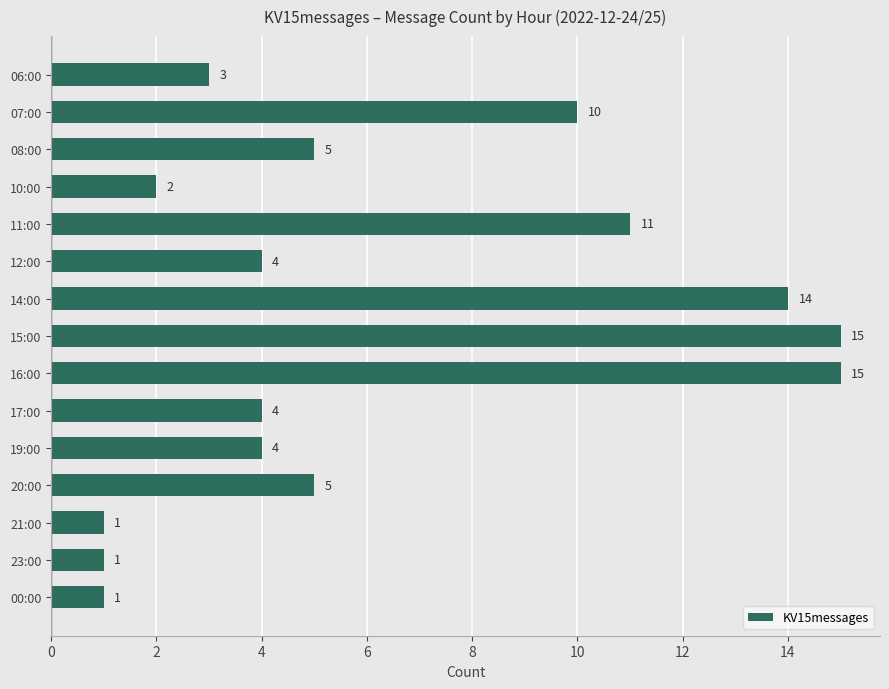

What is the change in value from 08:00 to 14:00?

+9